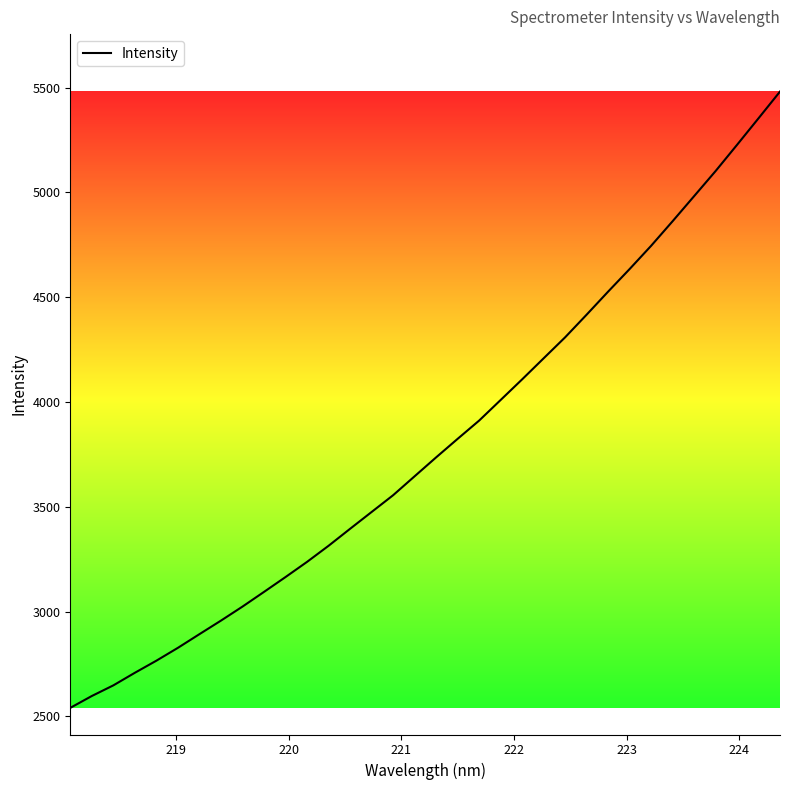

What is the smallest value displayed?

2541.2